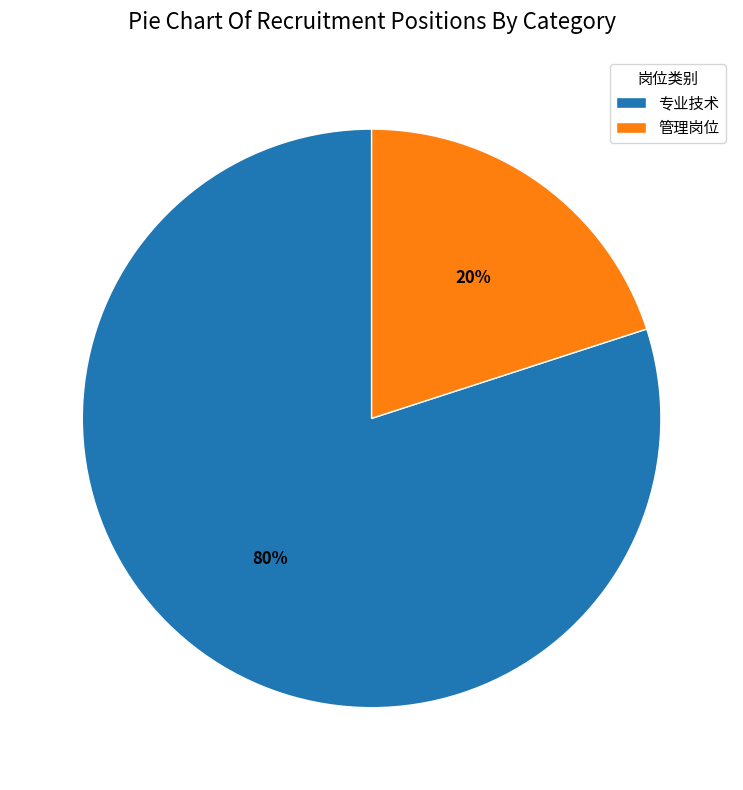

True or false: 管理岗位 accounts for 35% of the total.

False